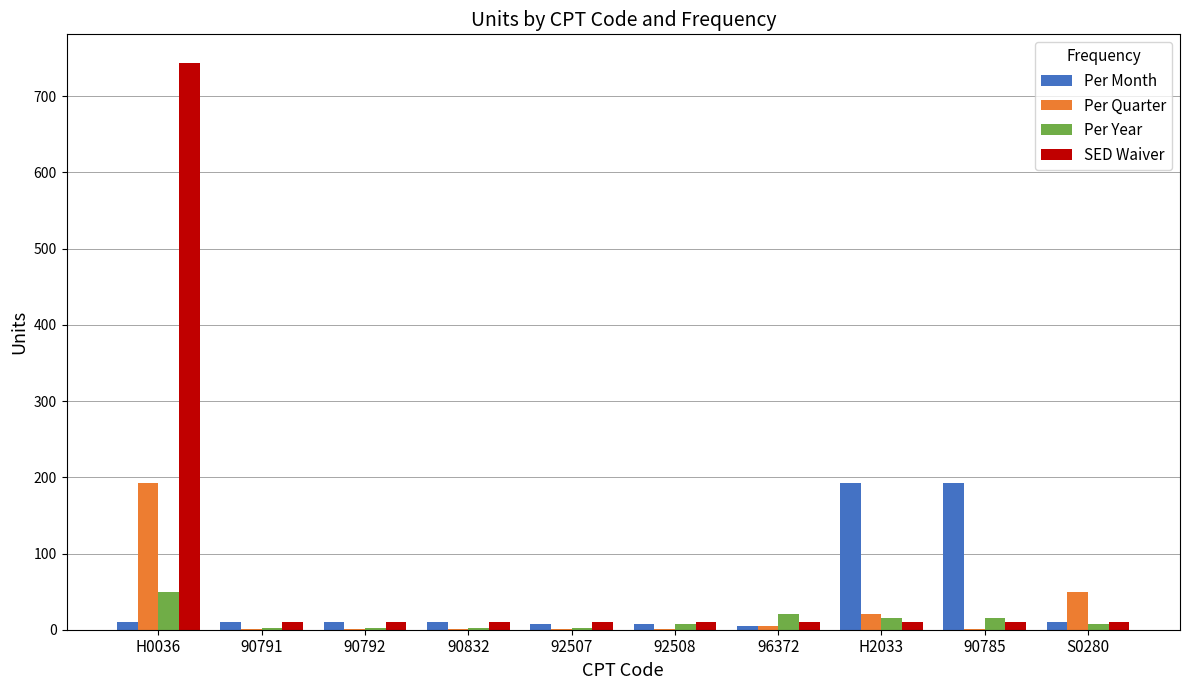

What is the sum of all SED Waiver values?

834